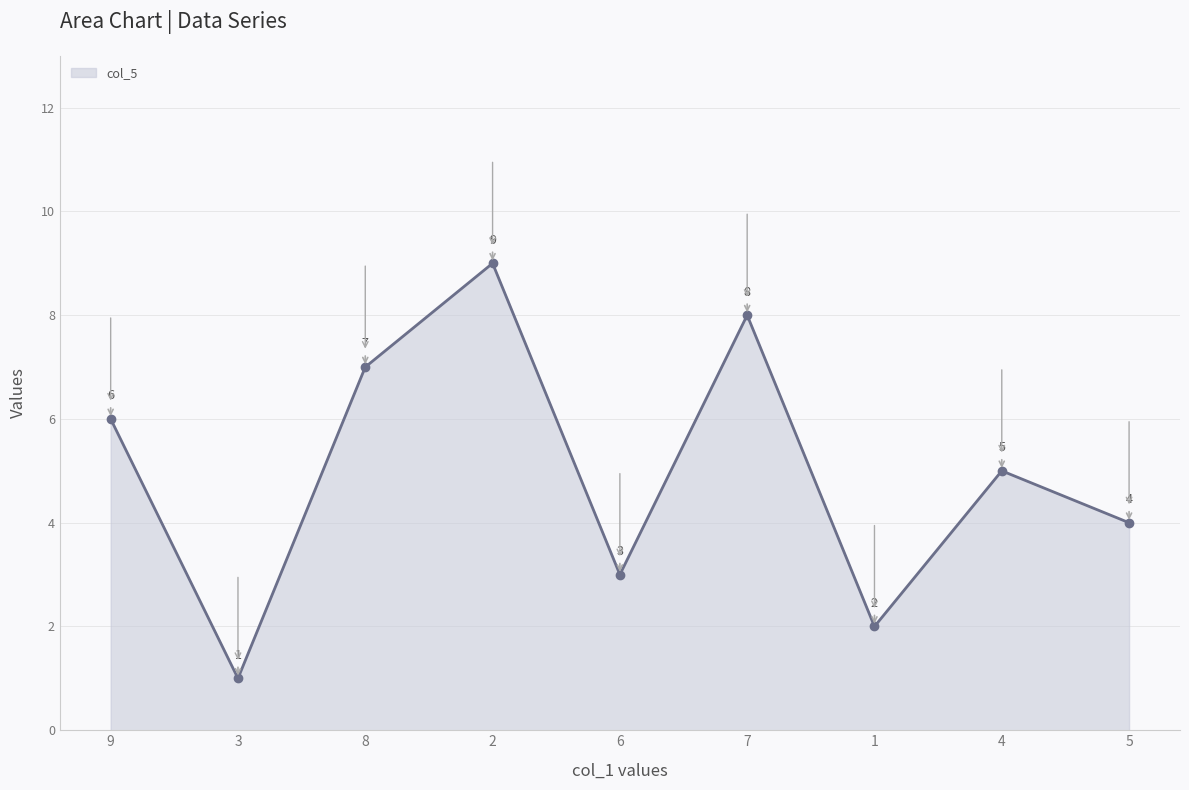

List the labels in order of value, smallest first.

3, 1, 6, 5, 4, 9, 8, 7, 2